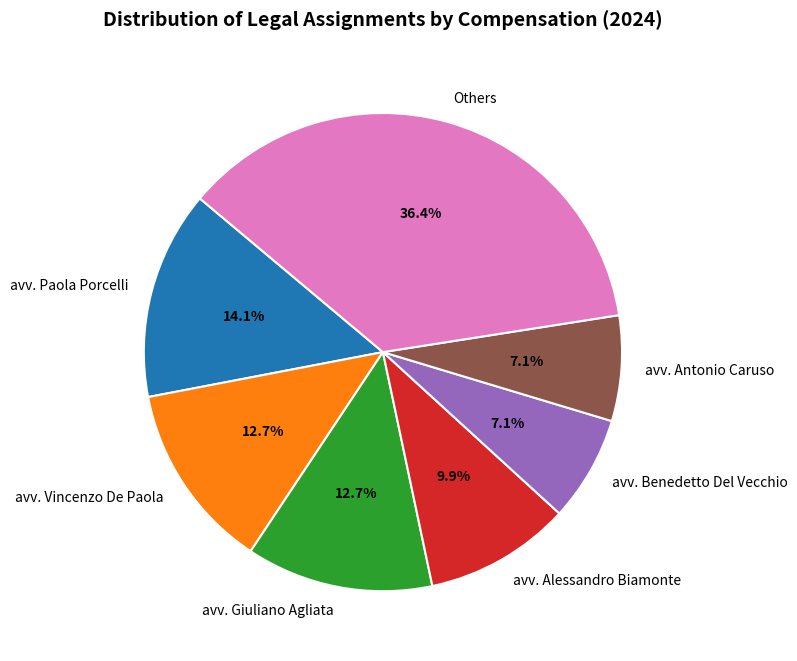

To the nearest percent, what is the difference between the largest and smallest slice percentages?

29%